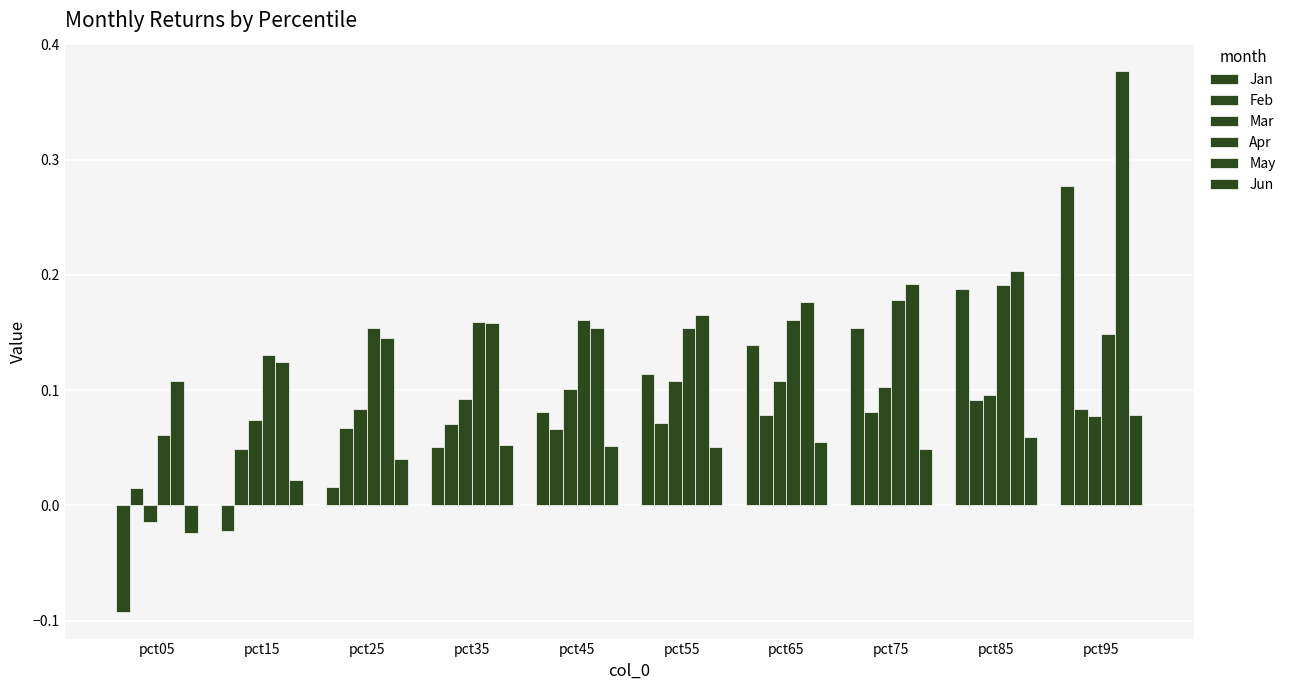

How many bars are there in total?

60